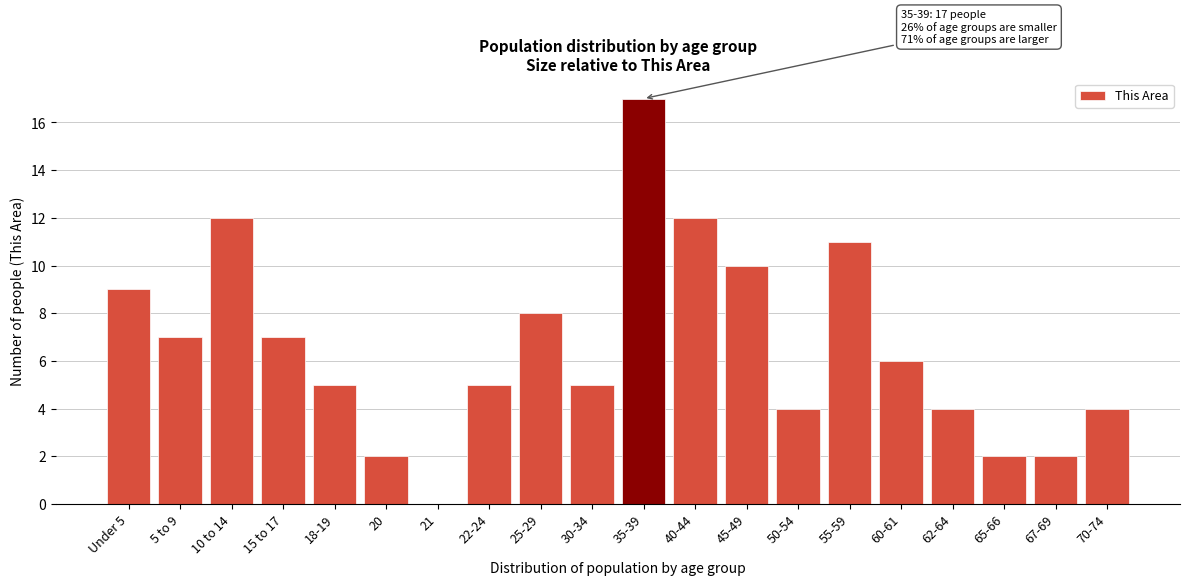

Reading left to right, list all the values displayed in this chart.

Under 5=9	5 to 9=7	10 to 14=12	15 to 17=7	18-19=5	20=2	21=0	22-24=5	25-29=8	30-34=5	35-39=17	40-44=12	45-49=10	50-54=4	55-59=11	60-61=6	62-64=4	65-66=2	67-69=2	70-74=4